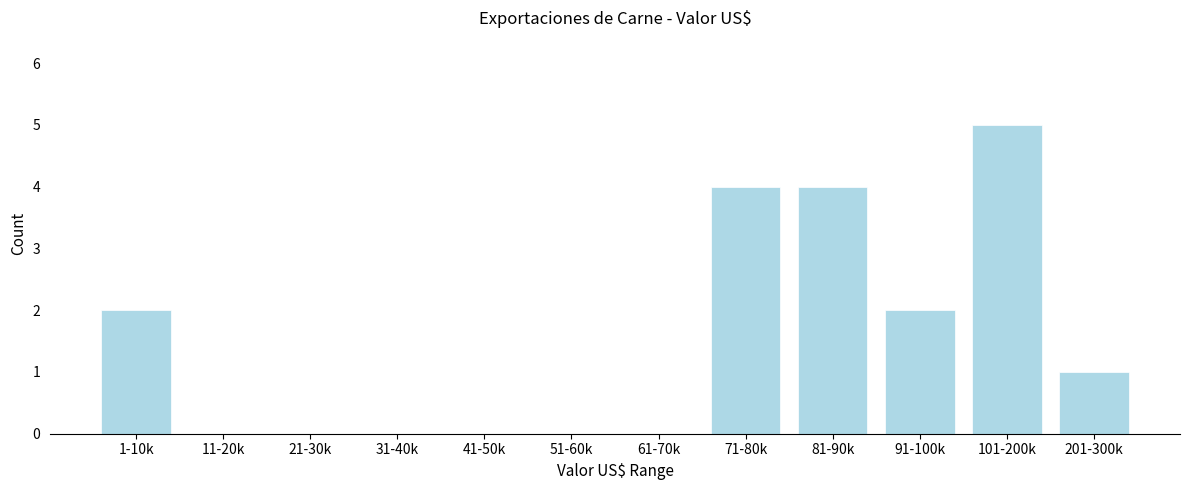

Reading right to left, list all the values displayed in this chart.

201-300k=1	101-200k=5	91-100k=2	81-90k=4	71-80k=4	61-70k=0	51-60k=0	41-50k=0	31-40k=0	21-30k=0	11-20k=0	1-10k=2